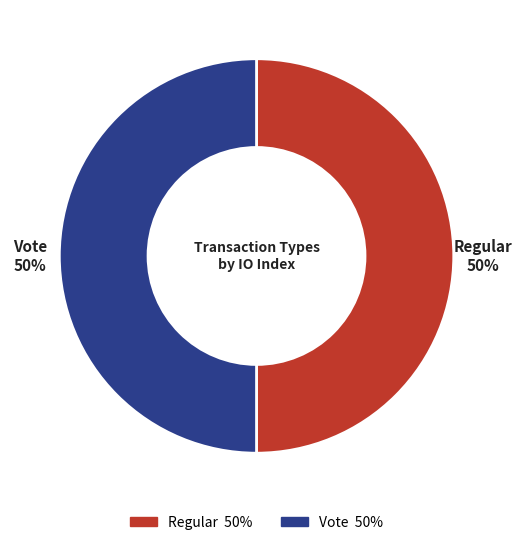

Is it true that Regular is 44% of the pie?

False